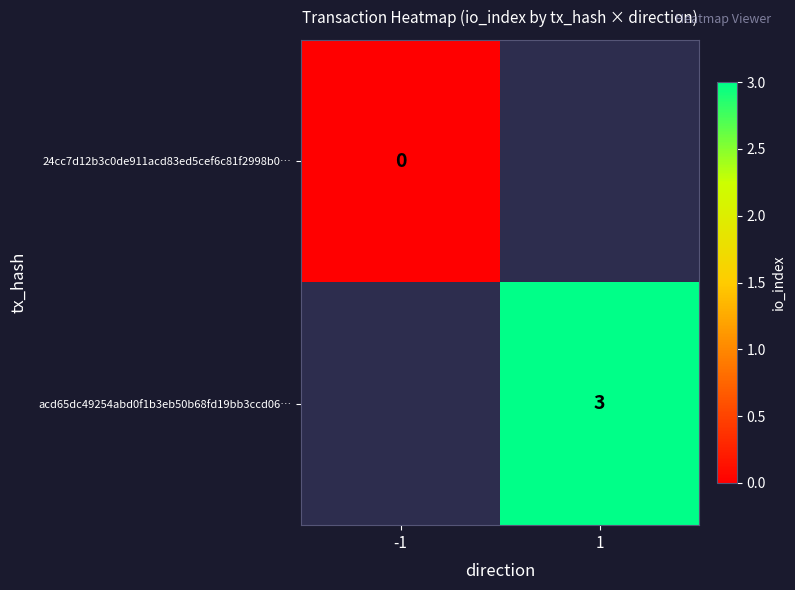

The value of acd65dc49254abd0f1b3eb50b68fd19bb3ccd06… at 1 is 5. True or false?

False